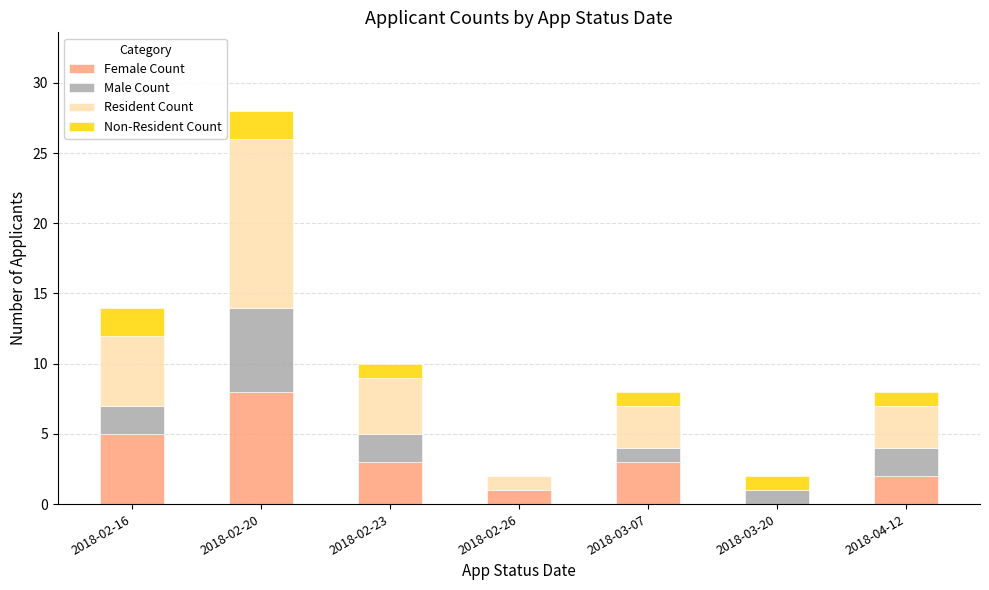

What is the total value across all series at 2018-02-20?

28